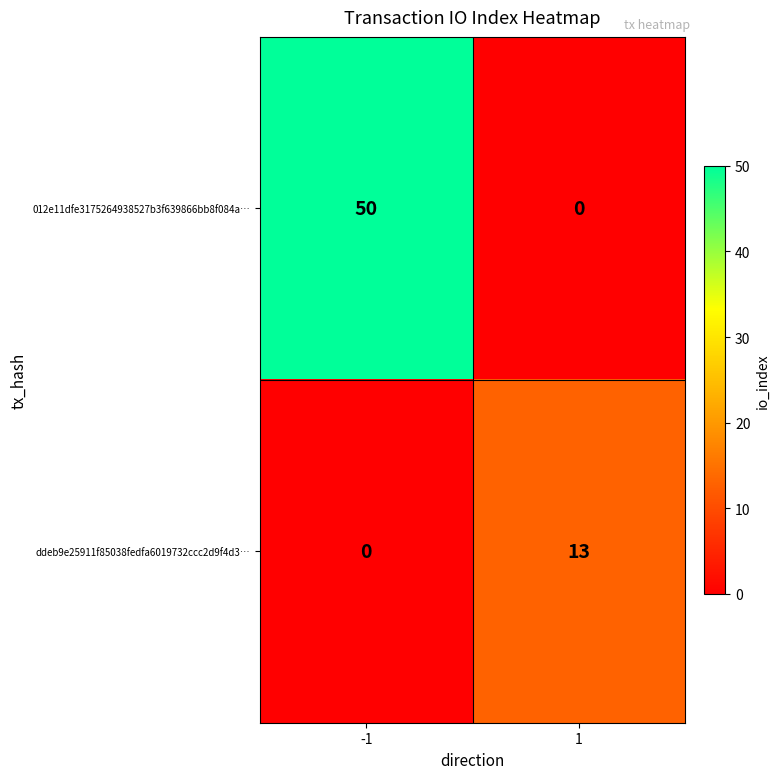

Which series changed the most between -1 and 1?

012e11dfe3175264938527b3f639866bb8f084a…